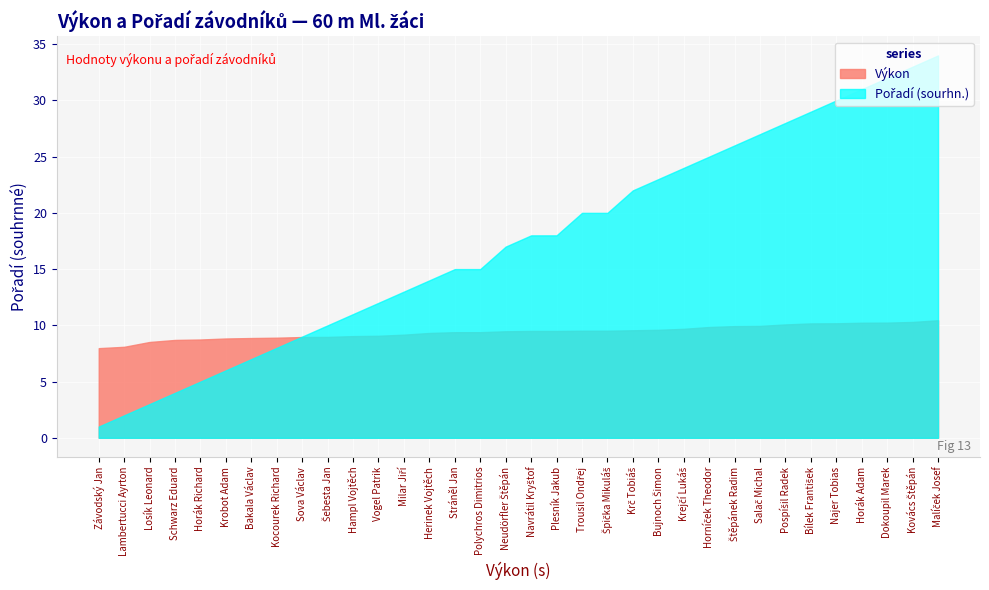

List the labels in order of Pořadí (sourhn.) value, largest first.

Malíček Josef, Kovács Štěpán, Dokoupil Marek, Horák Adam, Najer Tobias, Bílek František, Pospíšil Radek, Salač Michal, Štěpánek Radim, Horníček Theodor, Krejčí Lukáš, Bujnoch Šimon, Krč Tobiáš, Trousil Ondřej, Špička Mikuláš, Navrátil Kryštof, Plesník Jakub, Neudörfler Štěpán, Stráněl Jan, Polychros Dimitrios, Herinek Vojtěch, Milar Jiří, Vogel Patrik, Hampl Vojtěch, Šebesta Jan, Sova Václav, Kocourek Richard, Bakala Václav, Krobot Adam, Horák Richard, Schwarz Eduard, Losík Leonard, Lambertucci Ayrton, Závodský Jan